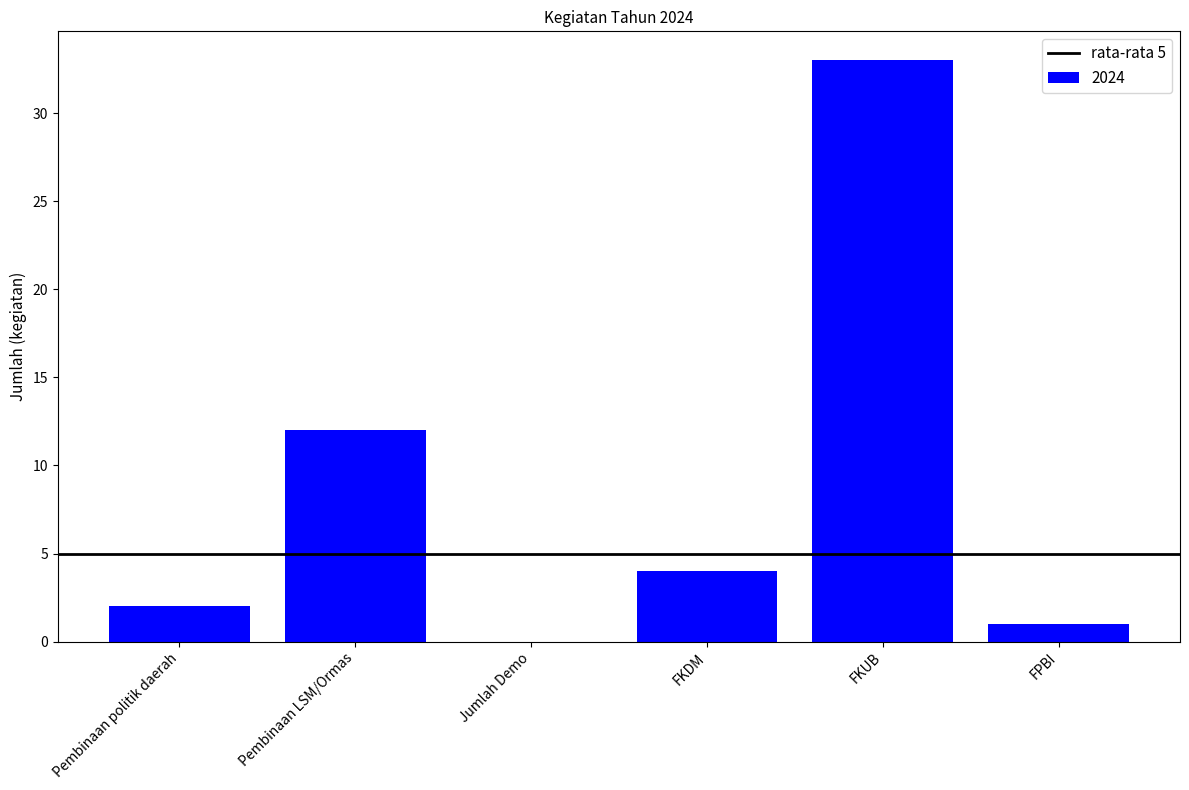

What is the sum of the values at Pembinaan LSM/Ormas and FKUB?

45